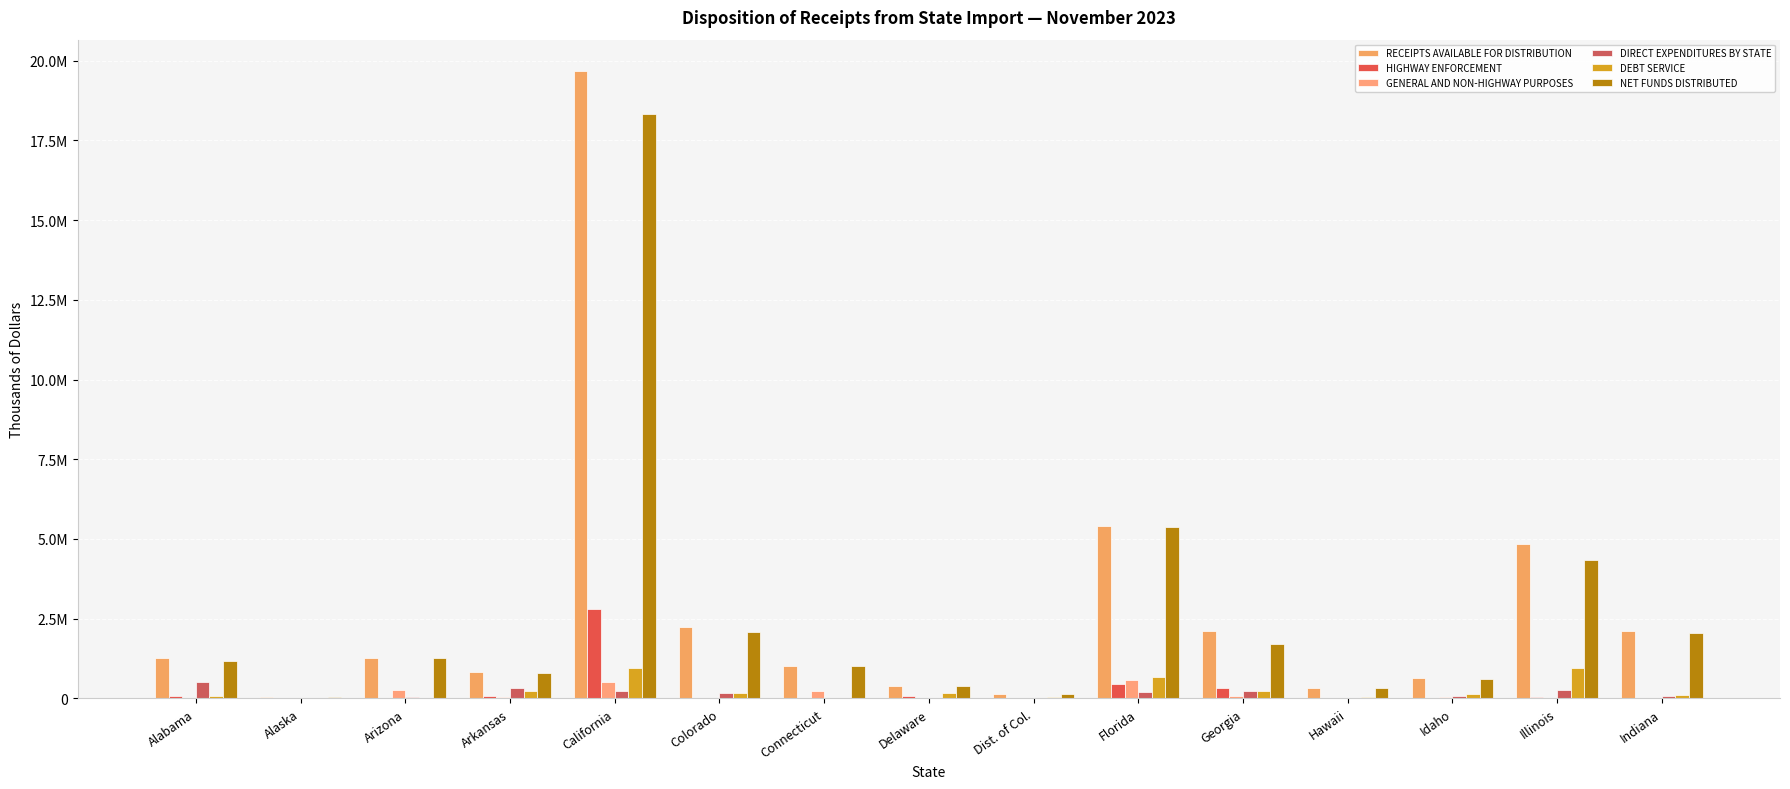

What are all the series names shown in the legend?

RECEIPTS AVAILABLE FOR DISTRIBUTION, HIGHWAY ENFORCEMENT, GENERAL AND NON-HIGHWAY PURPOSES, DIRECT EXPENDITURES BY STATE, DEBT SERVICE, NET FUNDS DISTRIBUTED